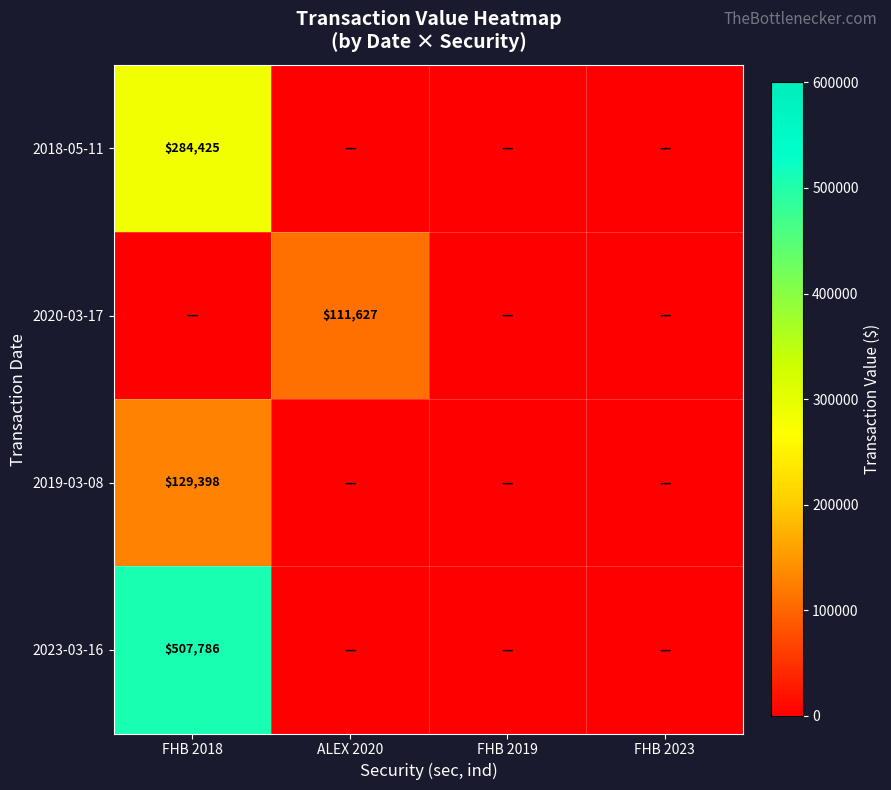

True or false: 2019-03-08 has a value of 55372 at FHB 2018.

False